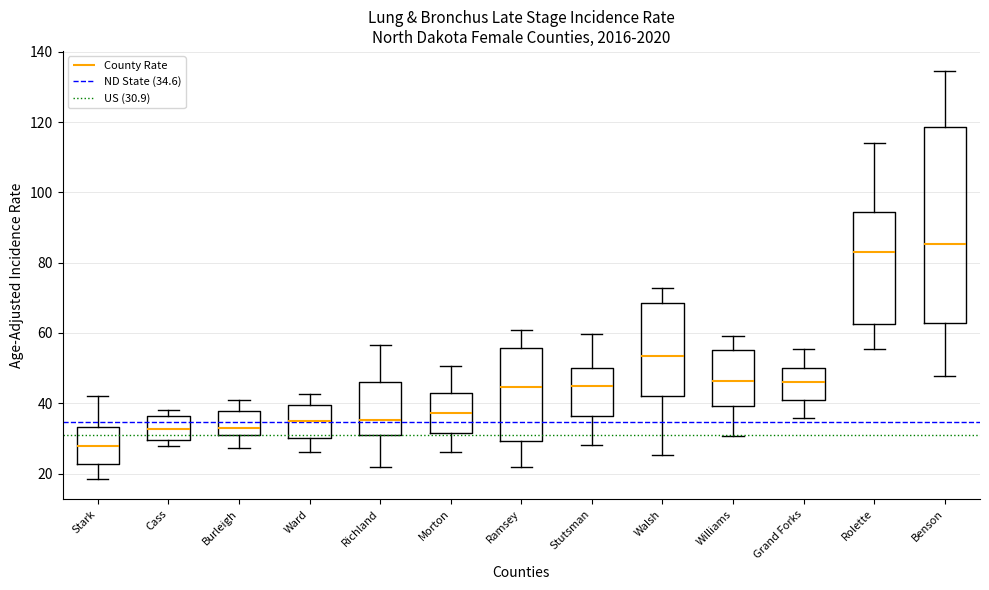

Where does the upper whisker of the box for Stutsman end on the y-axis? The values are not printed on the chart, so give them approximately, as read against the axis.

60